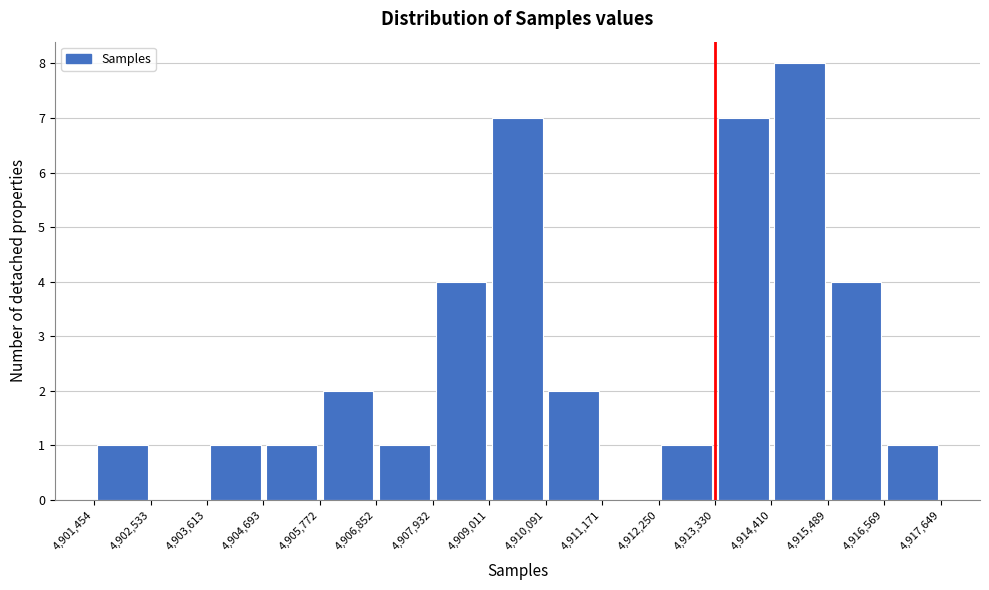

Reading left to right, transcribe this chart: for each bar, give the range it covers on the x-axis and its height. The values are not printed on the chart, so give them approximately, as read against the axis.

4,901,454 to 4,902,533: 1
4,902,533 to 4,903,613: 0
4,903,613 to 4,904,693: 1
4,904,693 to 4,905,772: 1
4,905,772 to 4,906,852: 2
4,906,852 to 4,907,932: 1
4,907,932 to 4,909,011: 4
4,909,011 to 4,910,091: 7
4,910,091 to 4,911,171: 2
4,911,171 to 4,912,250: 0
4,912,250 to 4,913,330: 1
4,913,330 to 4,914,410: 7
4,914,410 to 4,915,489: 8
4,915,489 to 4,916,569: 4
4,916,569 to 4,917,649: 1